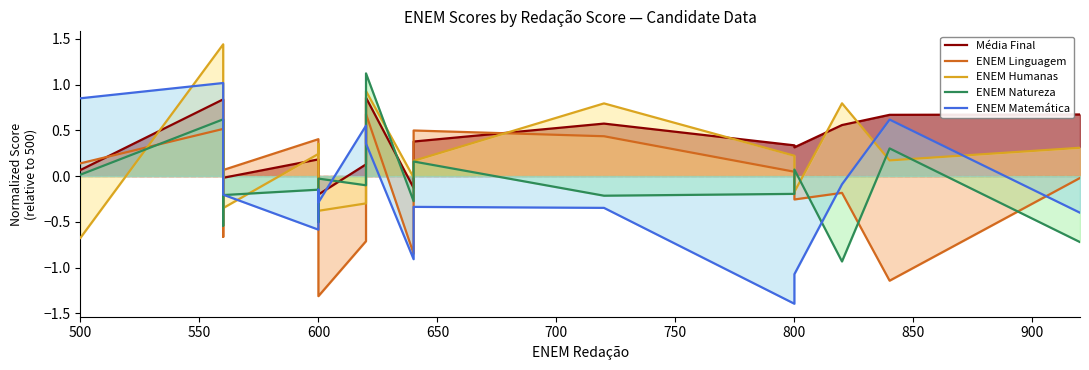

How many positive values does the ENEM Natureza series have?

7